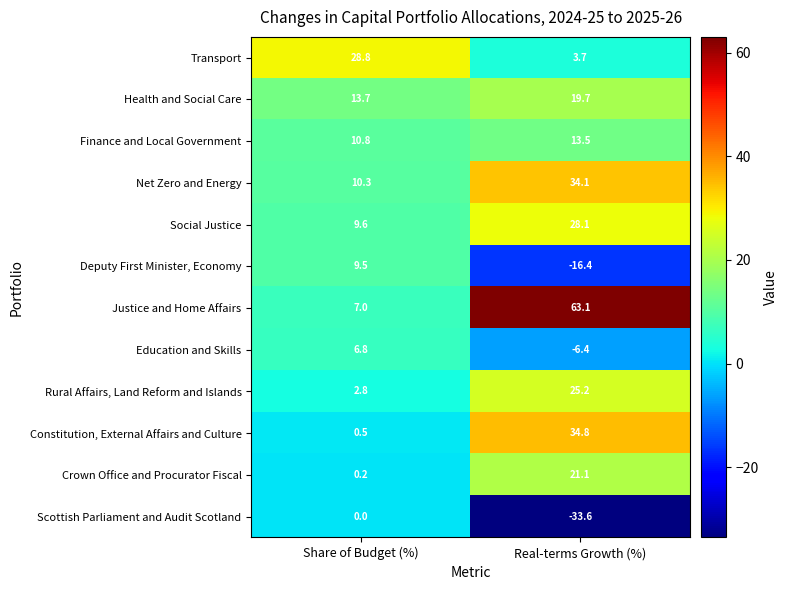

Which series has the largest range (max minus min)?

Justice and Home Affairs